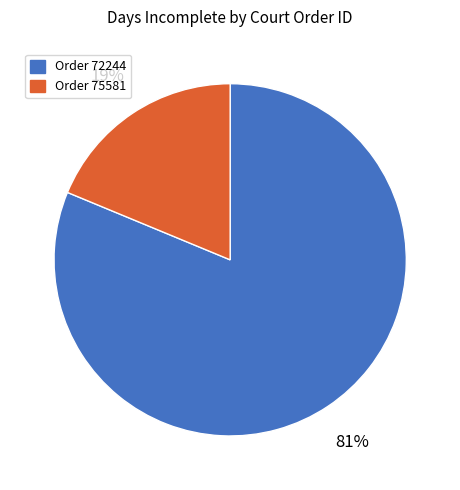

Does any single category account for the majority?

Yes